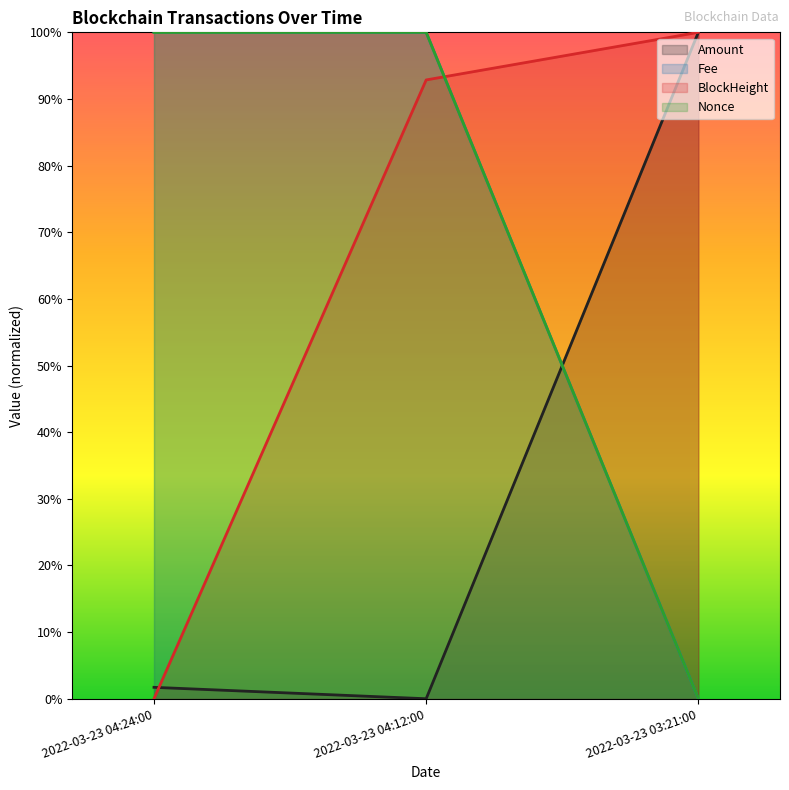

Is it true that BlockHeight equals 0.6 at 2022-03-23 03:21:00?

False